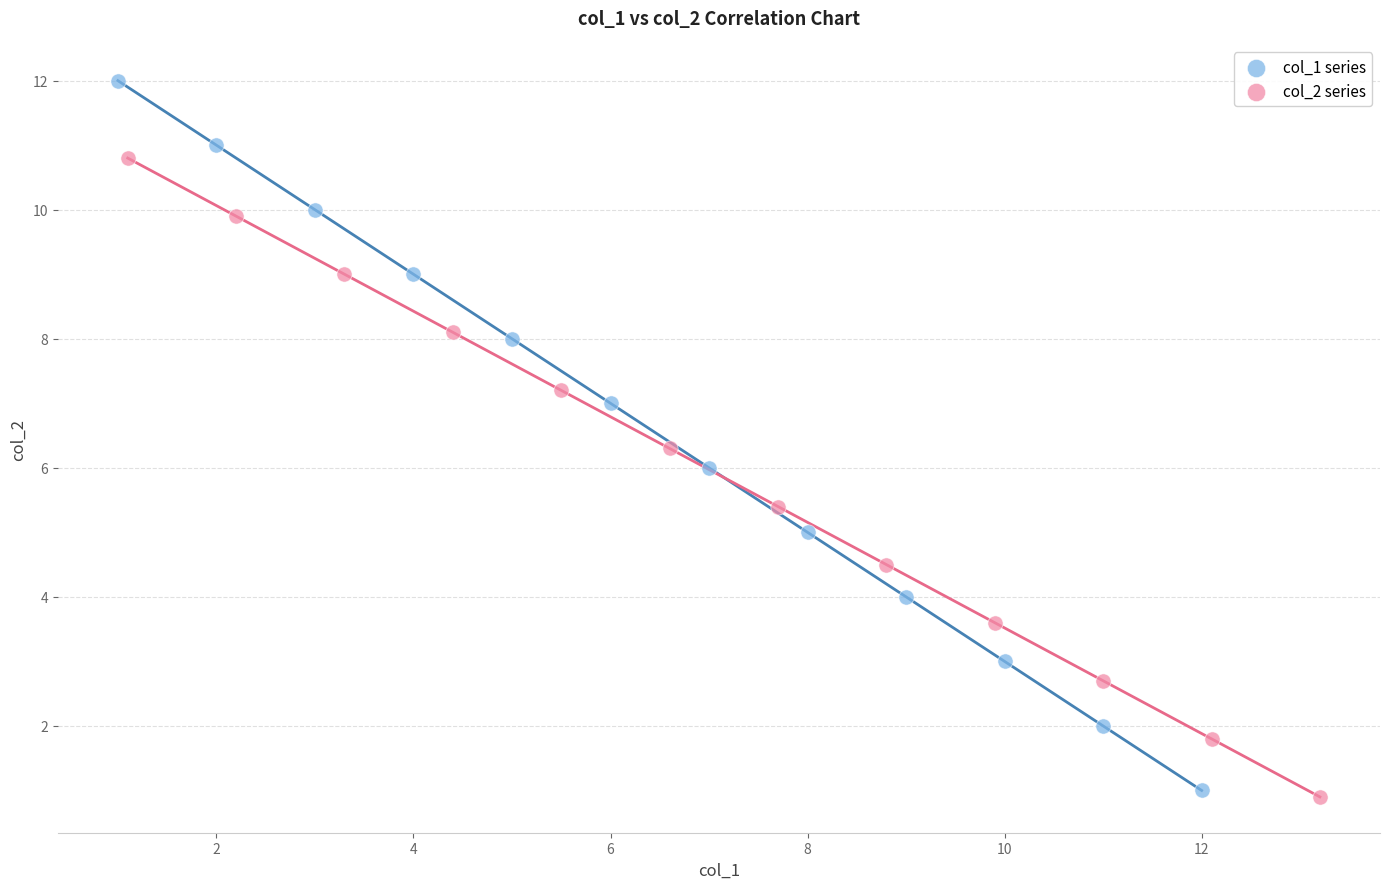

Which series has the widest spread of Y values?

col_1 series